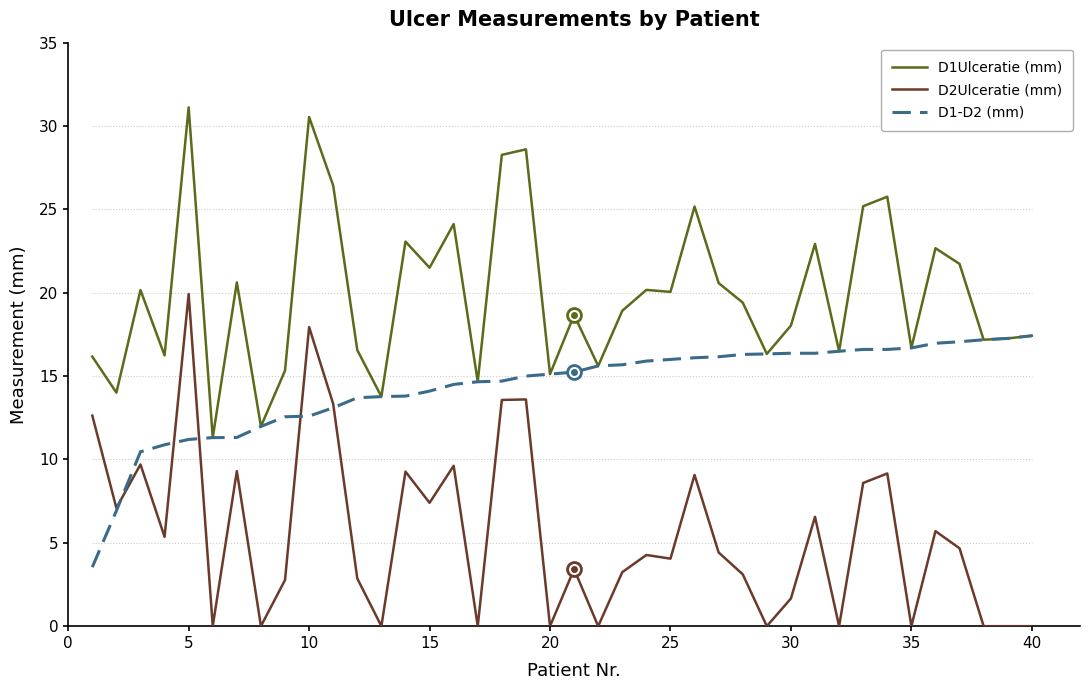

True or false: D2Ulceratie (mm) and D1Ulceratie (mm) intersect in this chart.

False